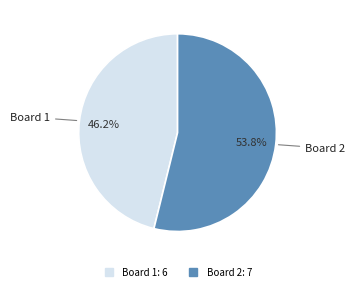

To the nearest percent, what percentage of the pie is Board 1?

46%